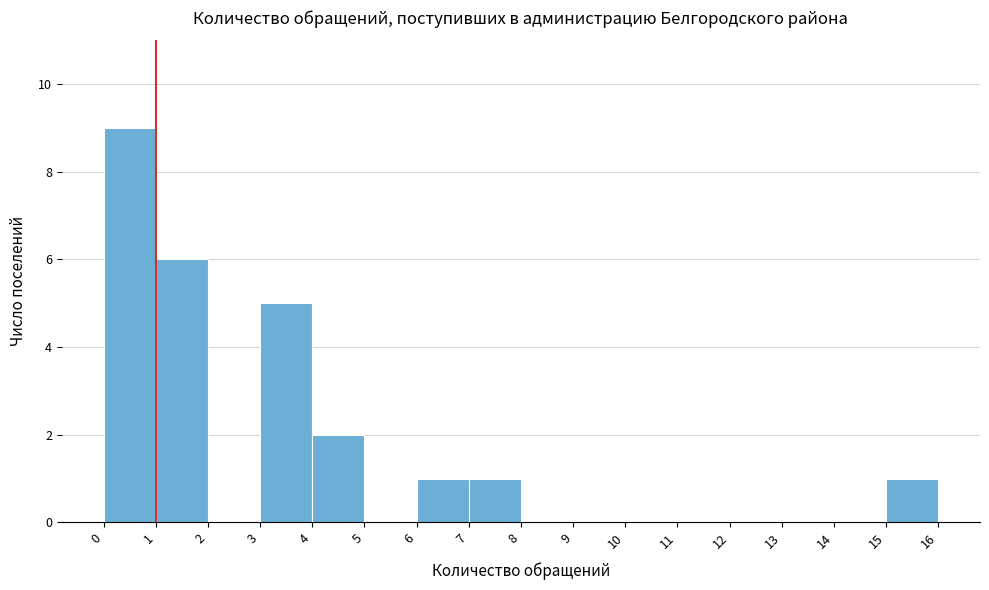

What is the height of the bar covering 0 to 1 on the x-axis? The values are not printed on the chart, so give them approximately, as read against the axis.

9